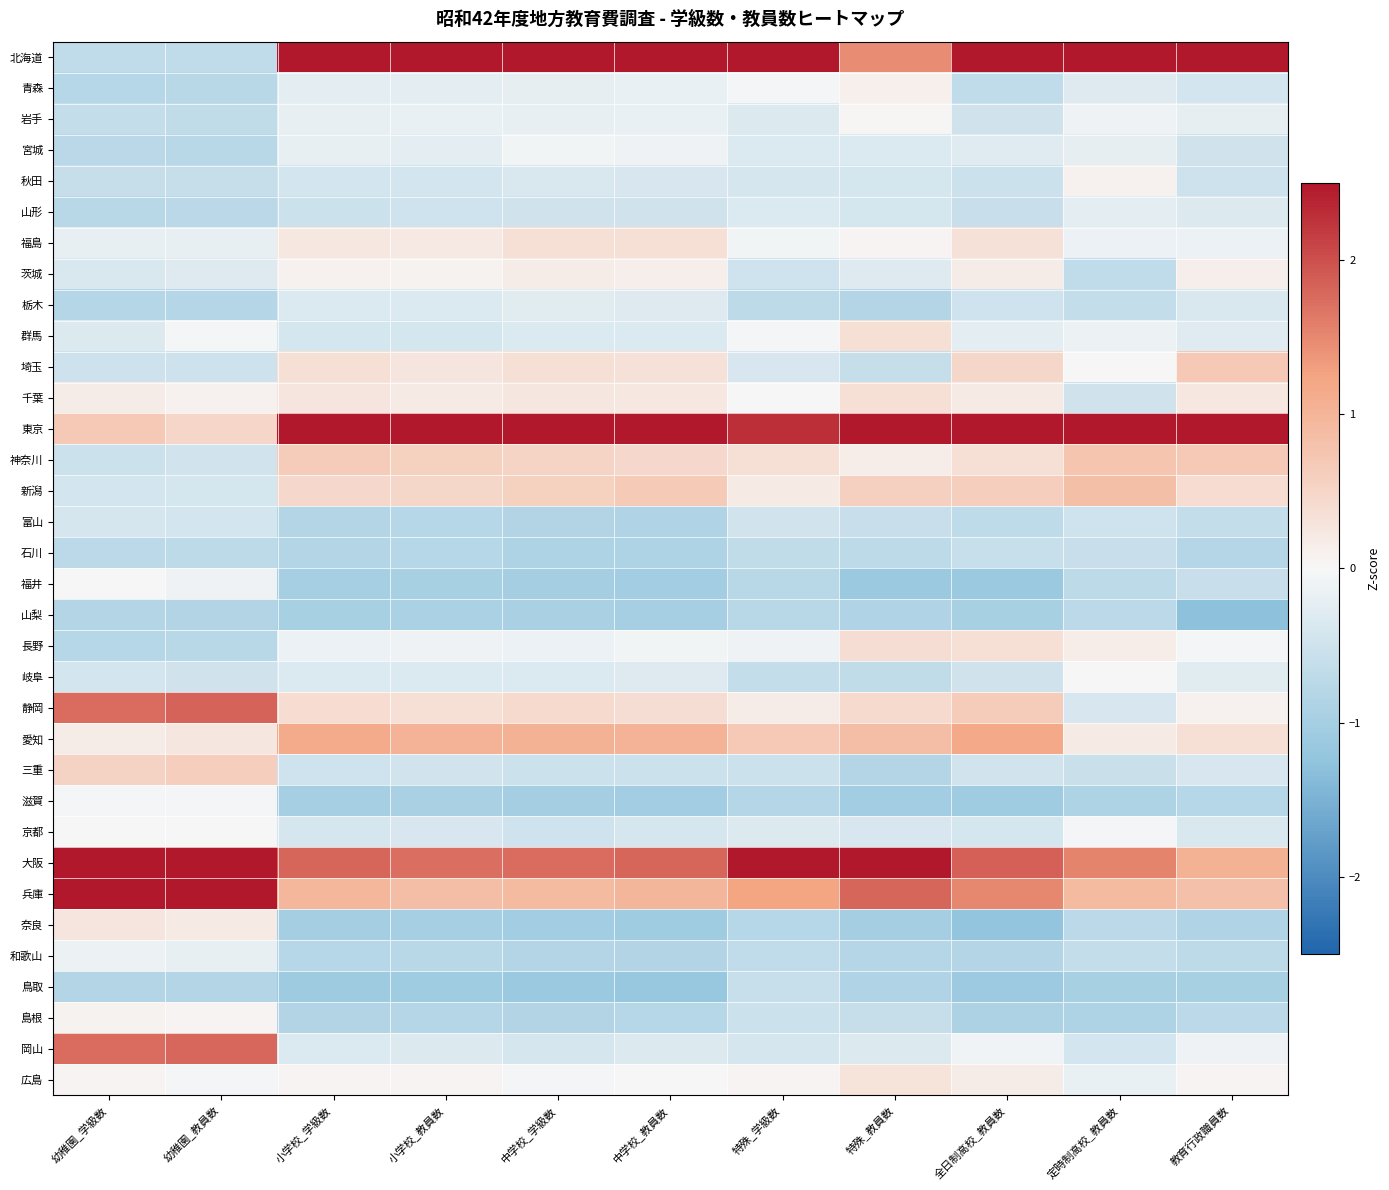

Which series changed the most between 幼稚園_学級数 and 中学校_教員数?

北海道